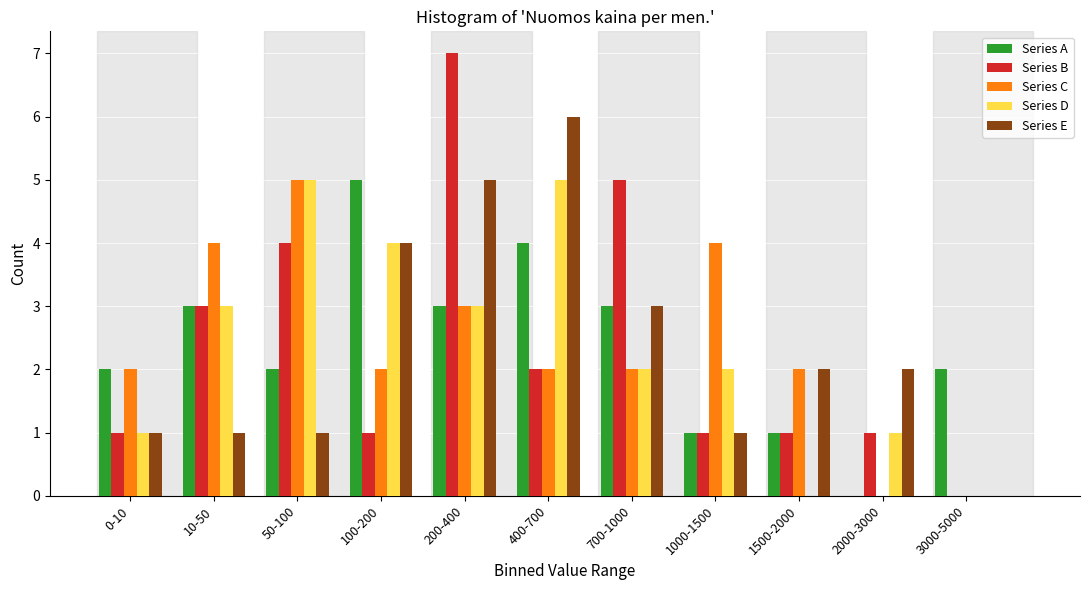

What is the total value across all series at 400-700?

19